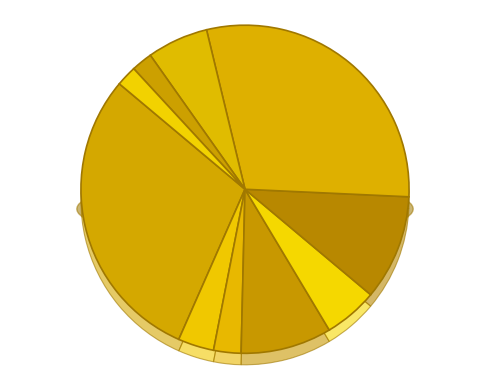

Count the number of slices in the pie.

10